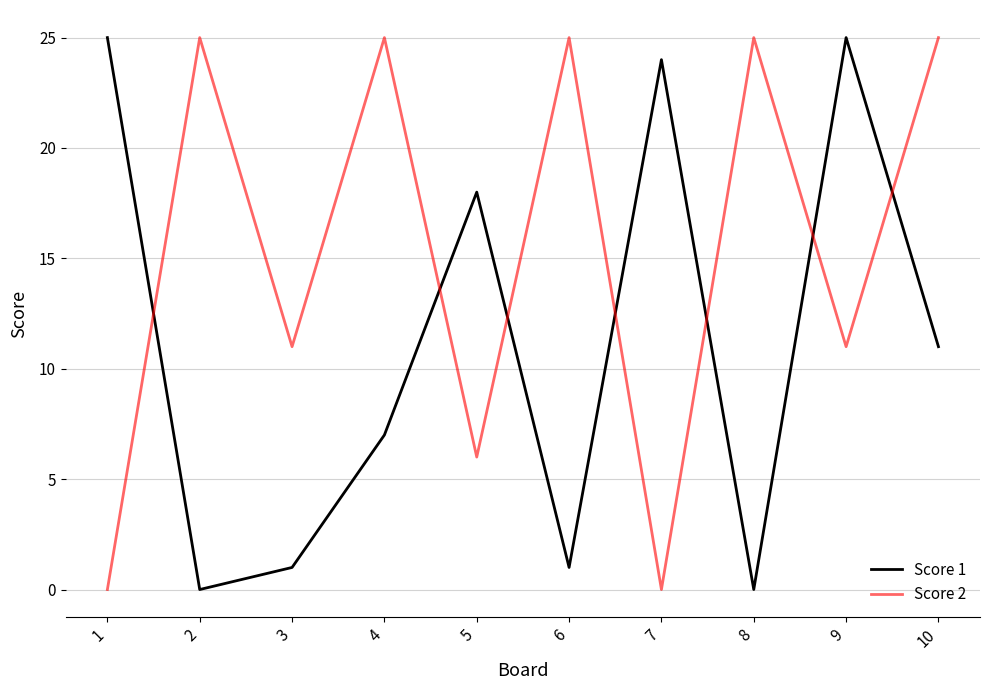

In Score 1, how many points are lower than both neighbors (excluding endpoints)?

3